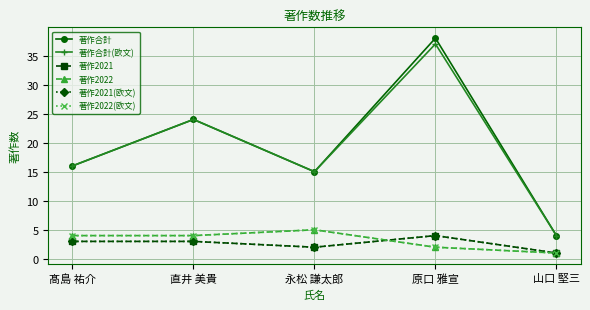

Where is 著作2021(欧文) nearest to the value 2?

永松 謙太郎